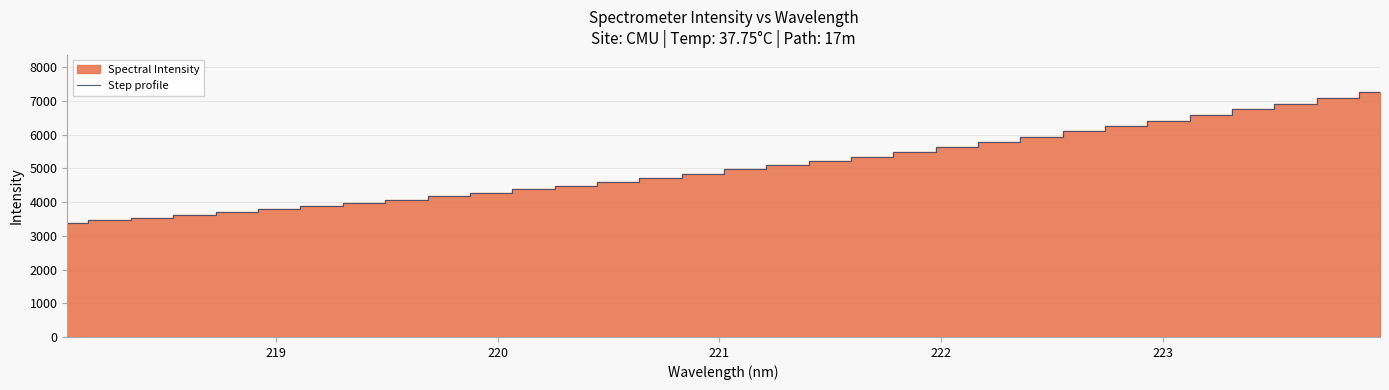

What is the lowest value of the Step profile series?

3383.7